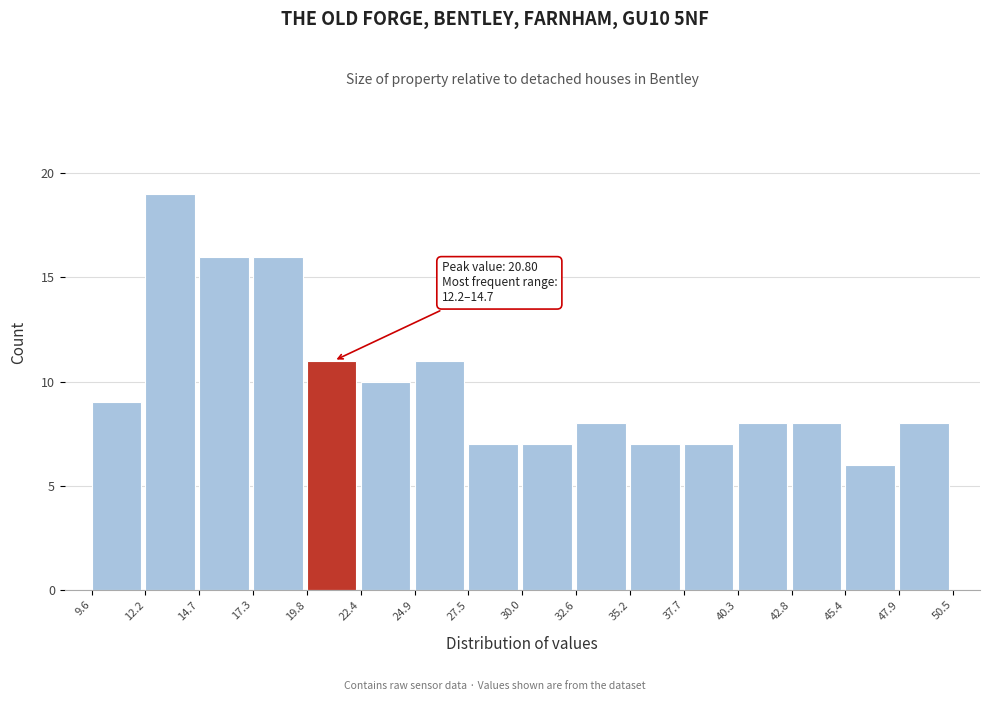

Which range on the x-axis has the tallest bar?

12.2 to 14.7